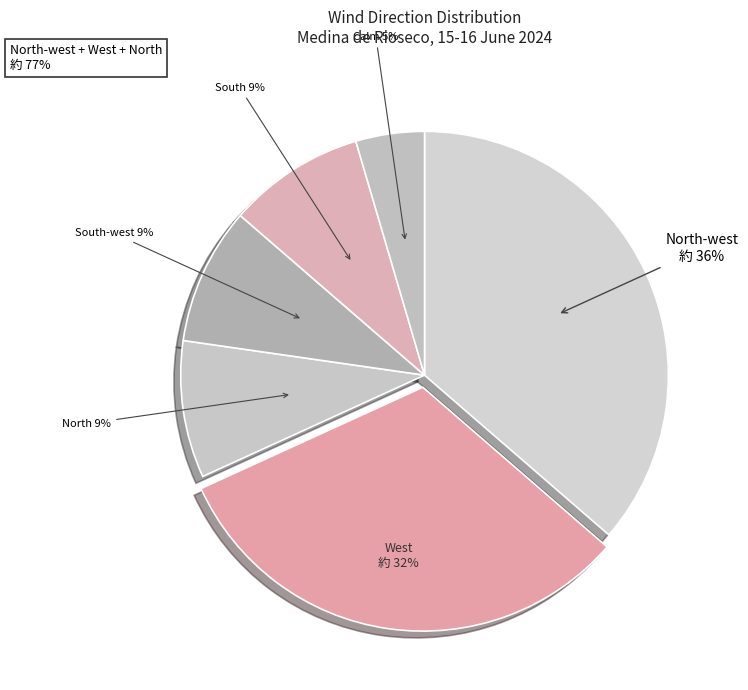

To the nearest percent, what portion does West represent?

32%